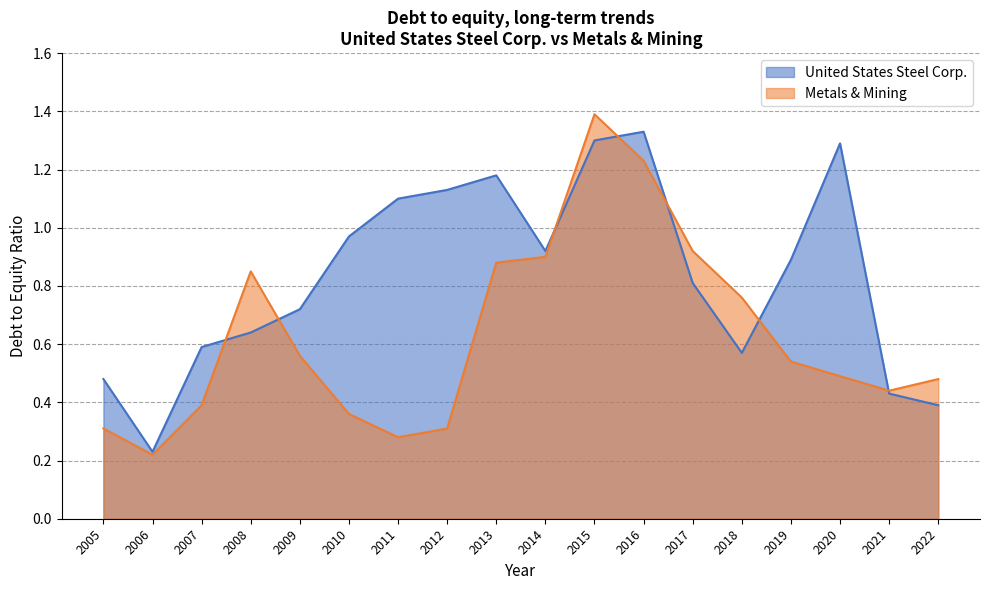

What is the sum of the Metals & Mining values at 2008 and 2013?

1.7